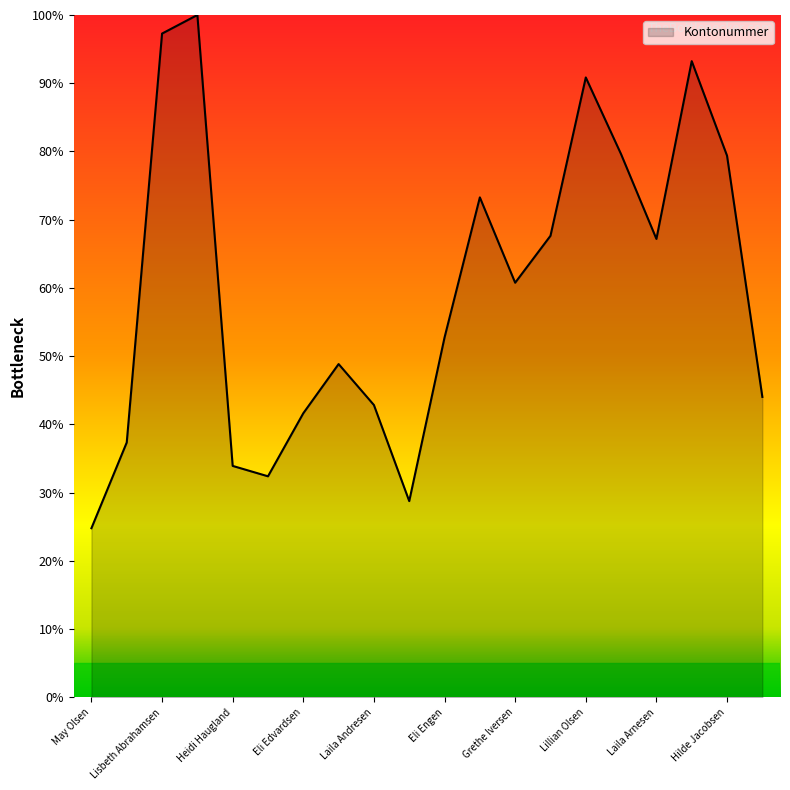

What is the difference between the maximum and minimum values?

75.2